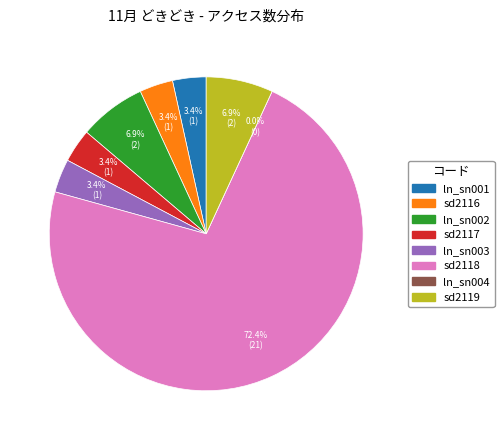

How many slices are in this pie chart?

8